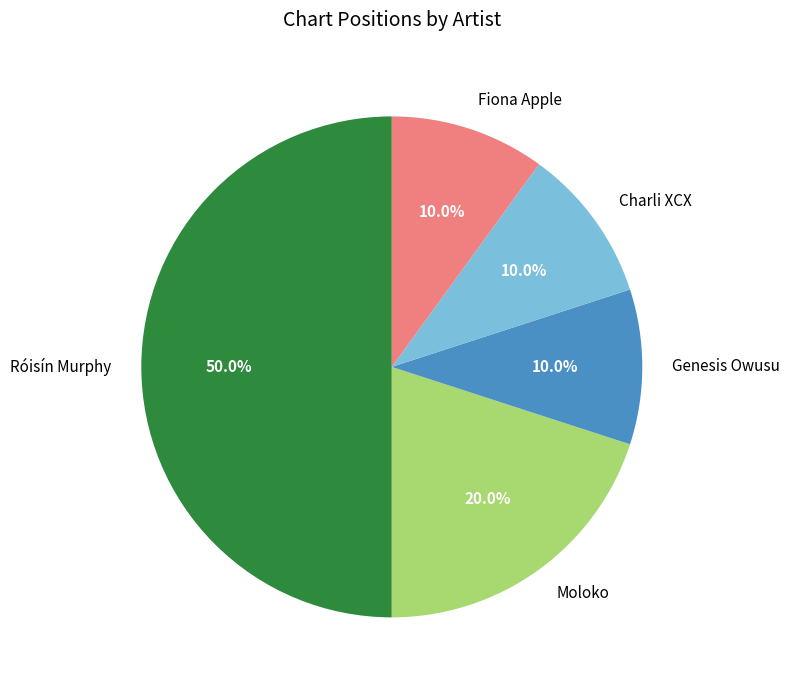

Which category has the biggest portion of the pie?

Róisín Murphy